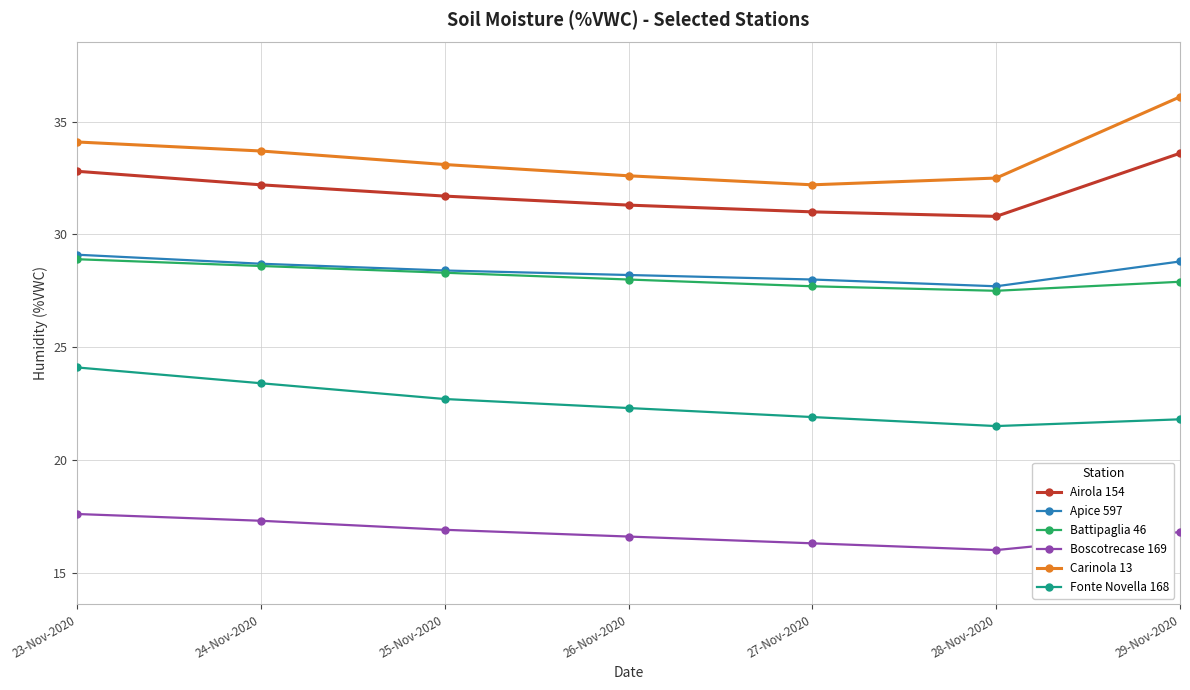

What position from the right is 29-Nov-2020?

1